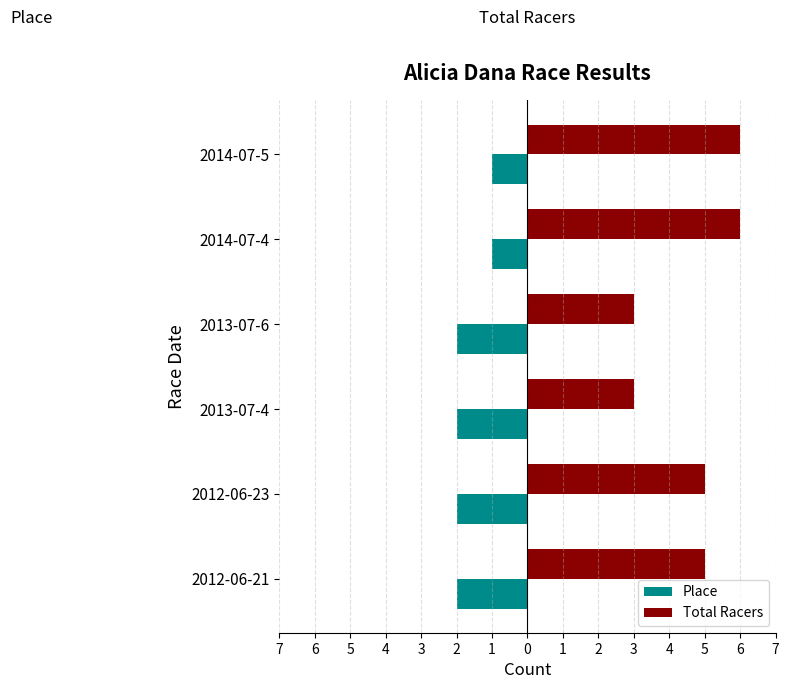

What are all the series names shown in the legend?

Place, Total Racers